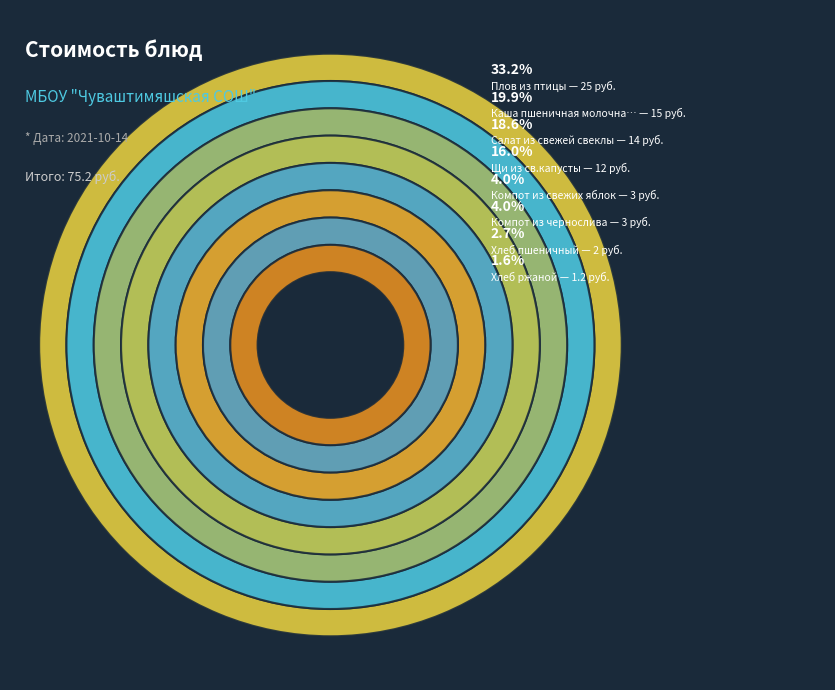

To the nearest percent, what is the average slice percentage?

12%